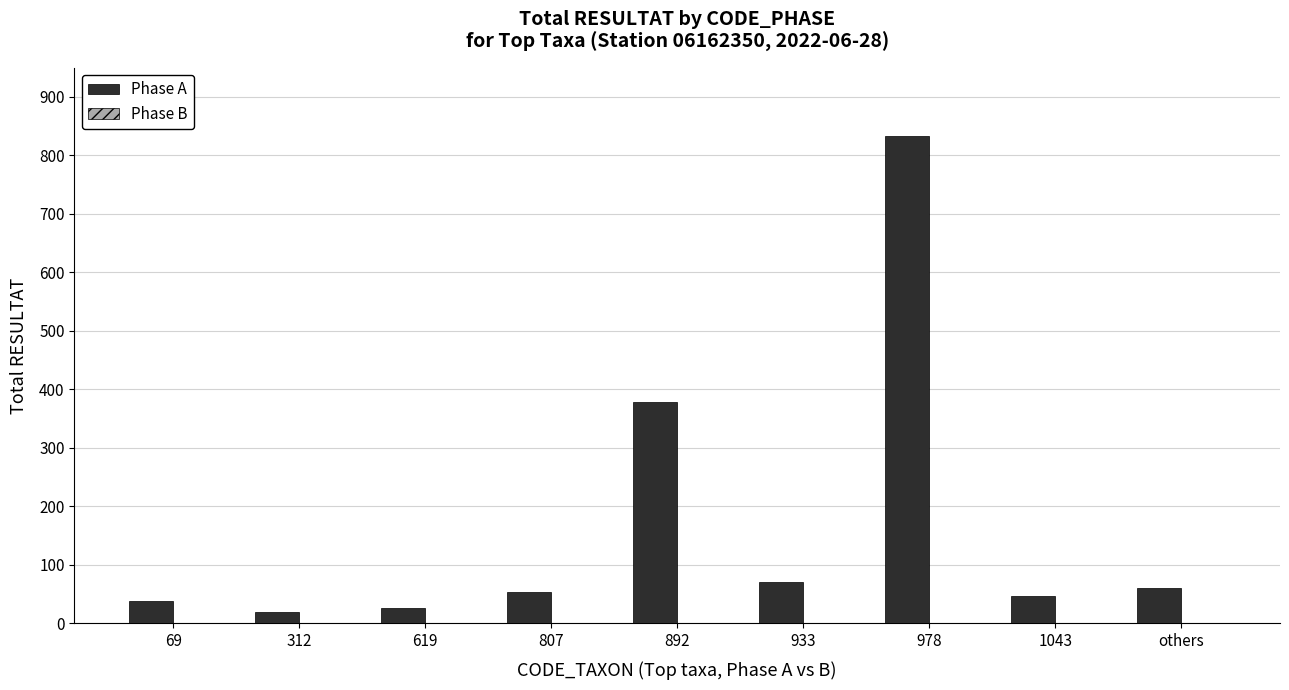

Reading left to right, list all the values displayed in this chart.

69=38	312=19	619=27	807=54	892=378	933=71	978=833	1043=47	others=60